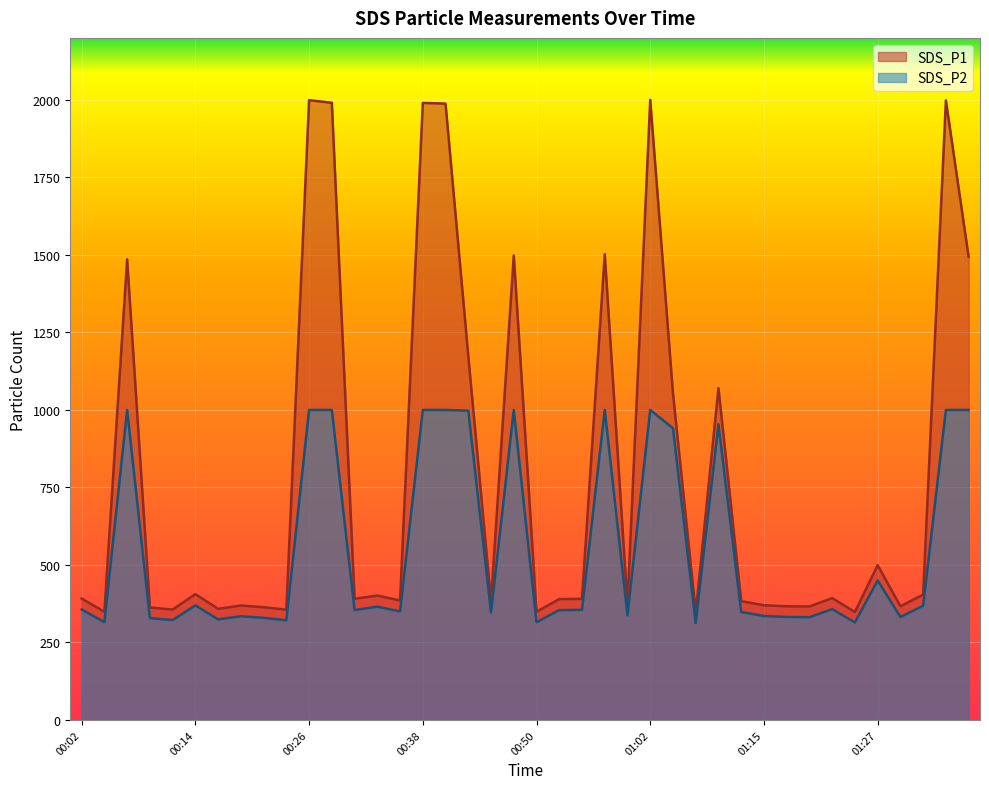

Reading left to right, transcribe all the data shown in this chart.

SDS_P1: 00:02=391.6	00:04=349.1	00:06=1485.5	00:09=362.8	00:11=356.1	00:14=405.9	00:16=358.4	00:19=369.1	00:21=363.6	00:24=355.8	00:26=1999.1	00:28=1990.8	00:31=390.8	00:33=401.4	00:36=385.1	00:38=1990.2	00:41=1988.1	00:43=1174.5	00:45=381.7	00:48=1498.3	00:50=349.1	00:53=389.7	00:55=390.7	00:58=1502.3	01:00=372.0	01:02=1999.9	01:05=1053.9	01:07=346.4	01:10=1070.4	01:12=383.3	01:15=369.9	01:17=366.7	01:20=365.9	01:22=393.0	01:24=348.2	01:27=499.3	01:29=366.6	01:32=404.4	01:34=1998.5	01:37=1493.6
SDS_P2: 00:02=356.2	00:04=315.4	00:06=999.9	00:09=328.5	00:11=322.1	00:14=369.5	00:16=324.3	00:19=334.6	00:21=329.4	00:24=321.3	00:26=999.9	00:28=999.9	00:31=354.6	00:33=365.3	00:36=350.0	00:38=999.9	00:41=999.9	00:43=997.5	00:45=346.4	00:48=999.9	00:50=315.3	00:53=354.2	00:55=355.2	00:58=999.9	01:00=337.4	01:02=999.9	01:05=940.9	01:07=312.5	01:10=953.9	01:12=348.1	01:15=335.3	01:17=332.2	01:20=331.4	01:22=357.3	01:24=314.5	01:27=450.1	01:29=332.1	01:32=368.3	01:34=999.9	01:37=999.9